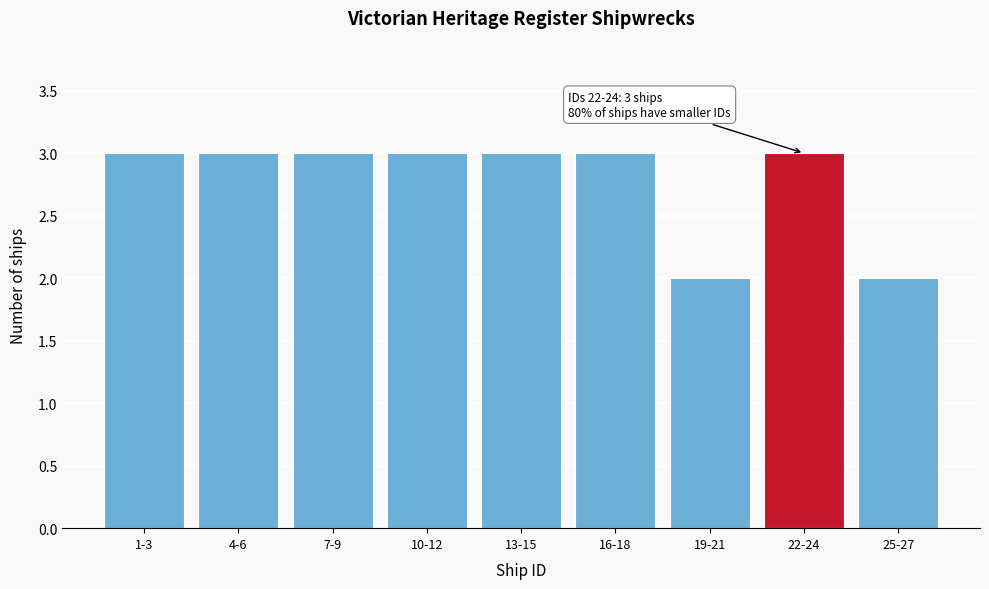

Reading left to right, list all the values displayed in this chart.

3	3	3	3	3	3	2	3	2